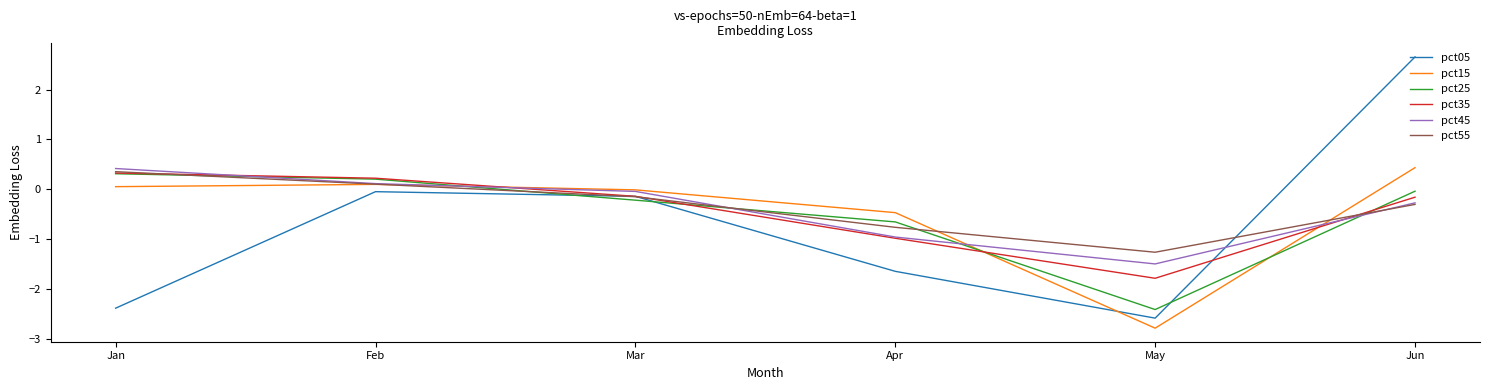

What is the smallest value displayed?

-2.8